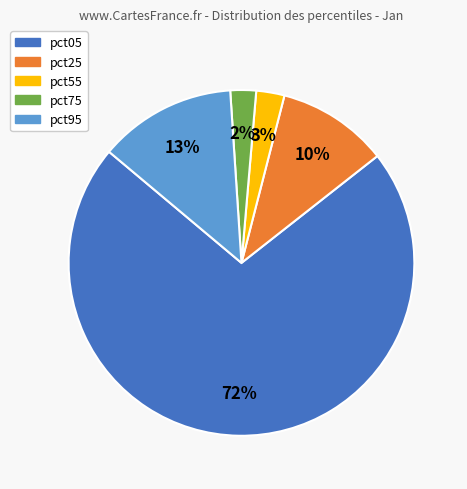

Do pct55 and pct95 together represent more than half of the pie?

No